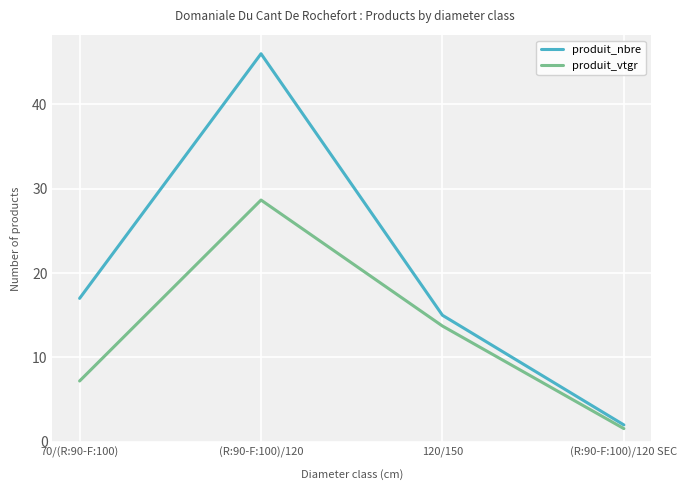

What is the spread (max minus min) of values at 70/(R:90-F:100)?

9.8